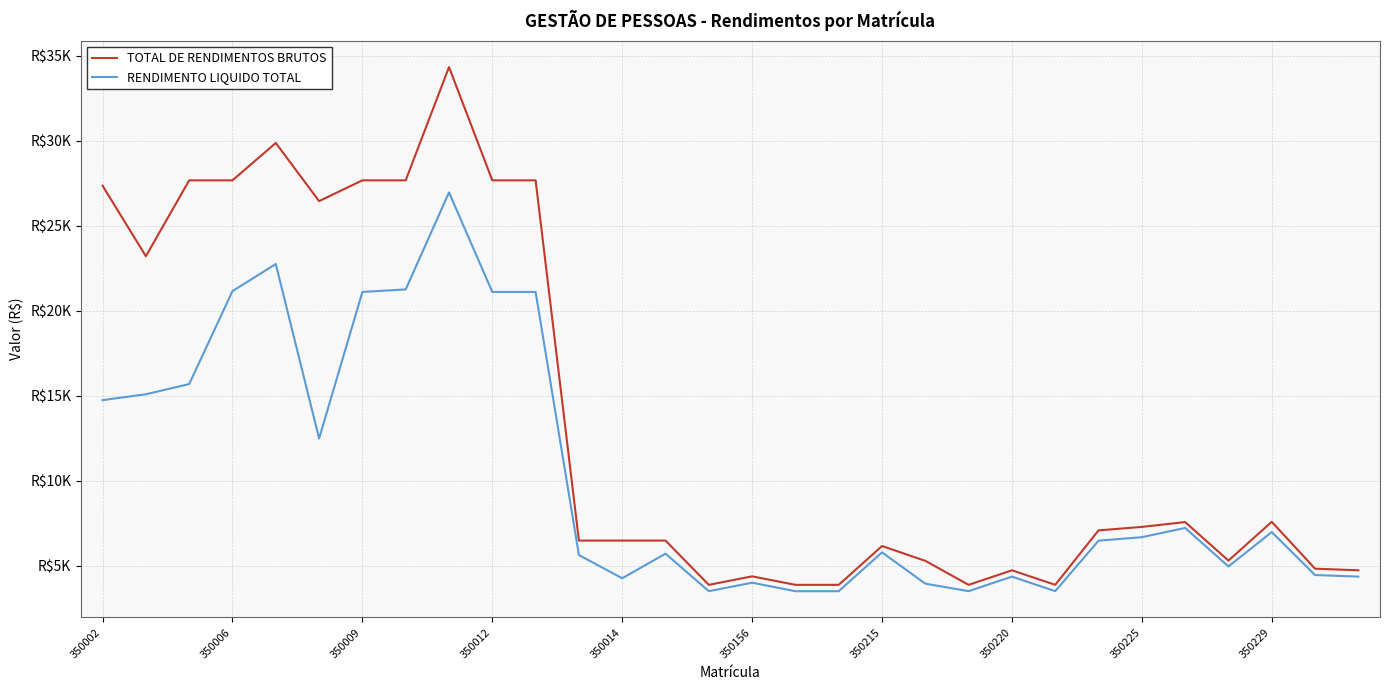

Which series has the widest spread of values?

TOTAL DE RENDIMENTOS BRUTOS